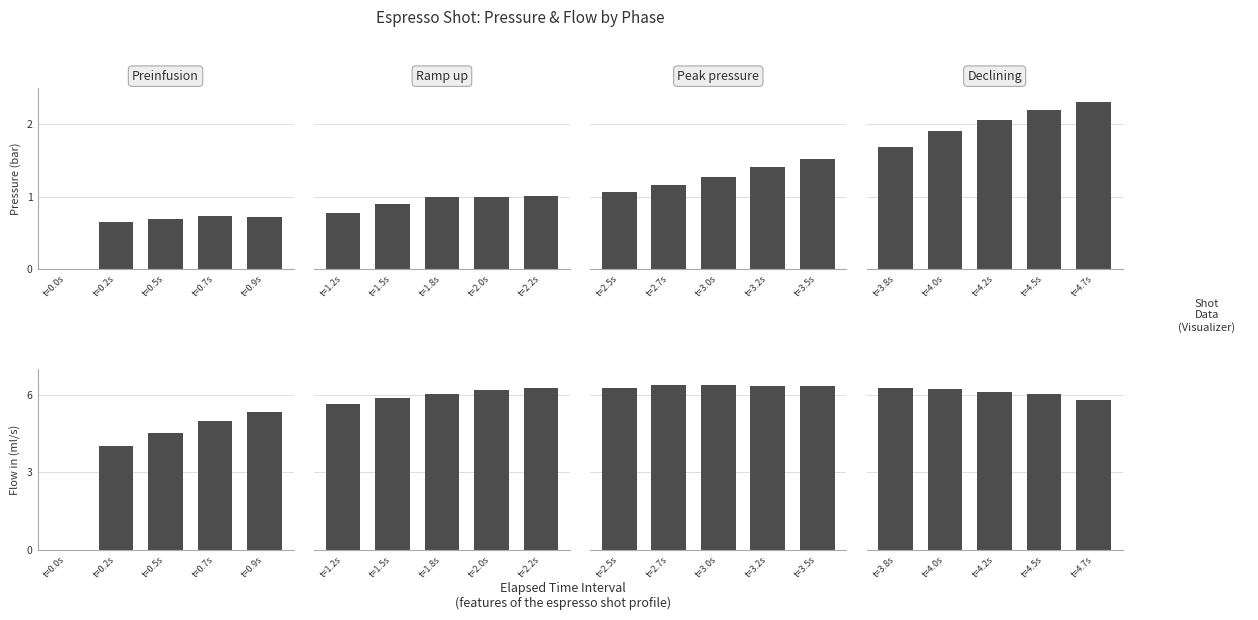

What is the difference between the maximum and minimum values in the Declining series?

0.5